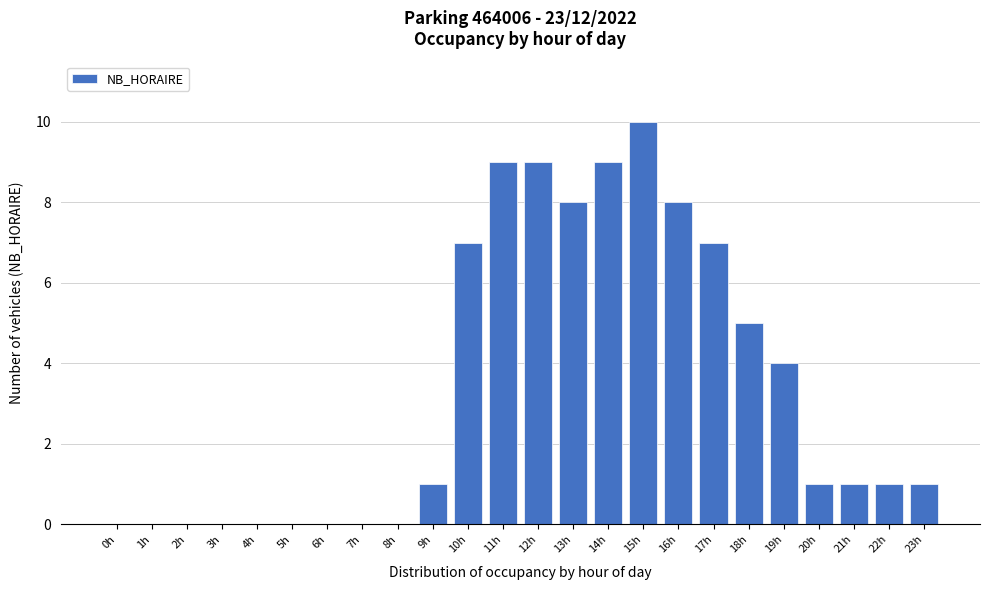

Reading left to right, extract all data points from this chart.

0h=0	1h=0	2h=0	3h=0	4h=0	5h=0	6h=0	7h=0	8h=0	9h=1	10h=7	11h=9	12h=9	13h=8	14h=9	15h=10	16h=8	17h=7	18h=5	19h=4	20h=1	21h=1	22h=1	23h=1